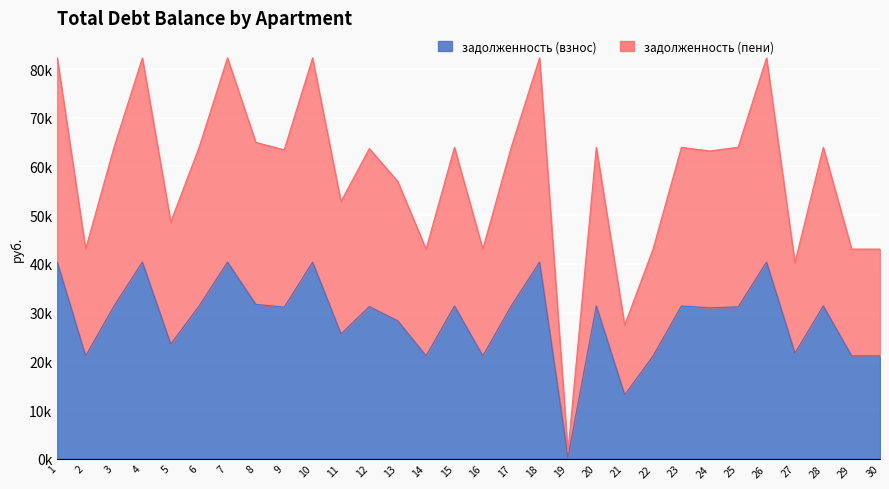

Reading left to right, what are all the values shown in this chart?

задолженность (взнос): 1=40357.2	2=21109.9	3=31354.6	4=40357.2	5=23518.0	6=31354.6	7=40357.2	8=31688.2	9=31106.2	10=40357.2	11=25614.5	12=31230.4	13=28308.8	14=21109.9	15=31354.6	16=21109.9	17=31354.6	18=40357.2	19=272.0	20=31354.6	21=13111.4	22=21109.9	23=31354.6	24=30981.8	25=31177.7	26=40357.2	27=21682.8	28=31354.6	29=21109.9	30=21109.9
задолженность (пени): 1=82274.4	2=43035.8	3=63921.1	4=82274.4	5=48598.4	6=63921.1	7=82274.4	8=64938.7	9=63414.7	10=82274.4	11=52791.4	12=63670.3	13=56928.8	14=43035.8	15=63921.1	16=43035.8	17=63921.1	18=82274.4	19=1360.0	20=63921.1	21=27420.5	22=43035.8	23=63921.1	24=63161.3	25=63949.0	26=82274.4	27=40243.6	28=63921.1	29=43035.8	30=43035.8